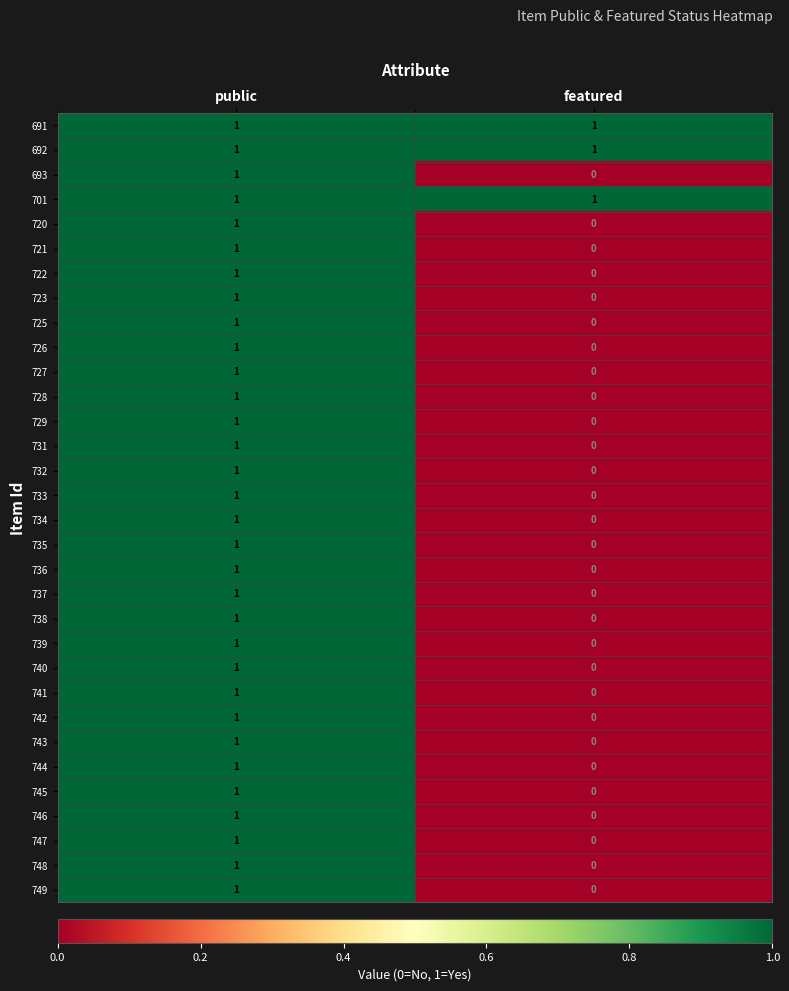

The value of 726 at featured is 0. True or false?

True